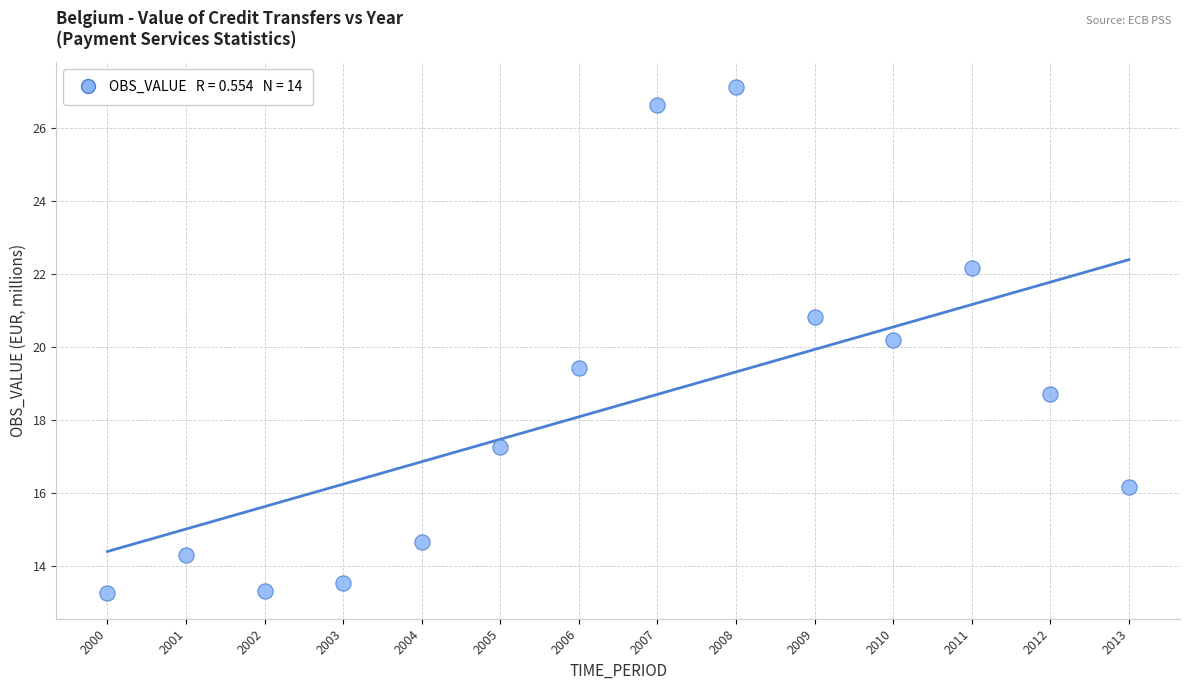

What Y value in the scatter plot is closest to 20?

20.2